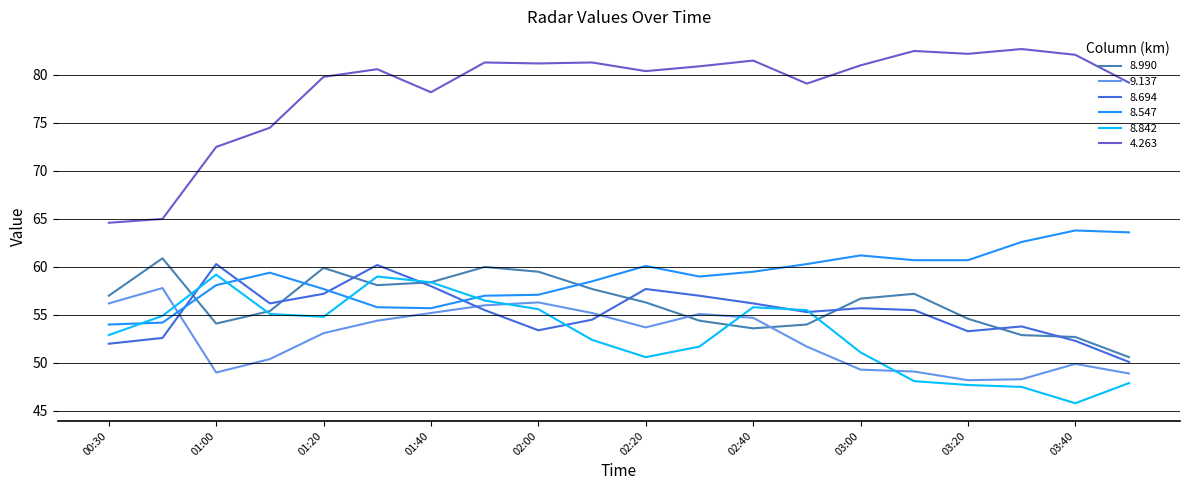

How many values in the 4.263 series exceed 80?

12